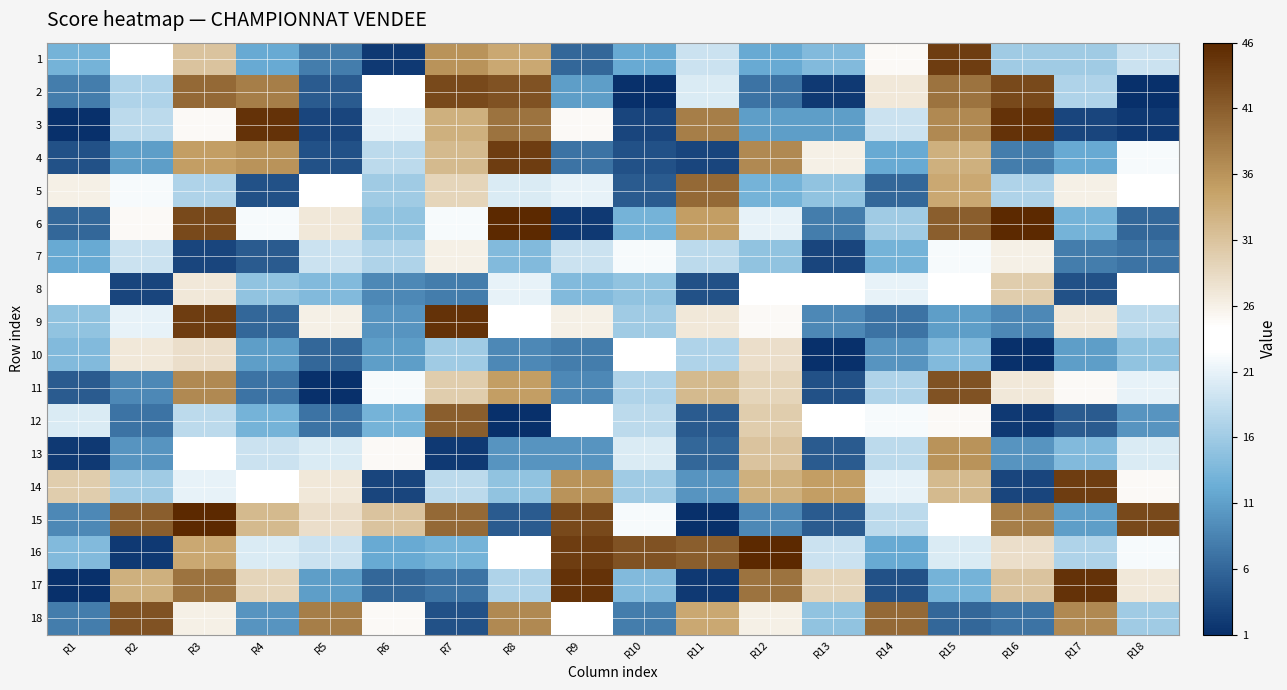

What is the difference between the highest and lowest values at R1?

29